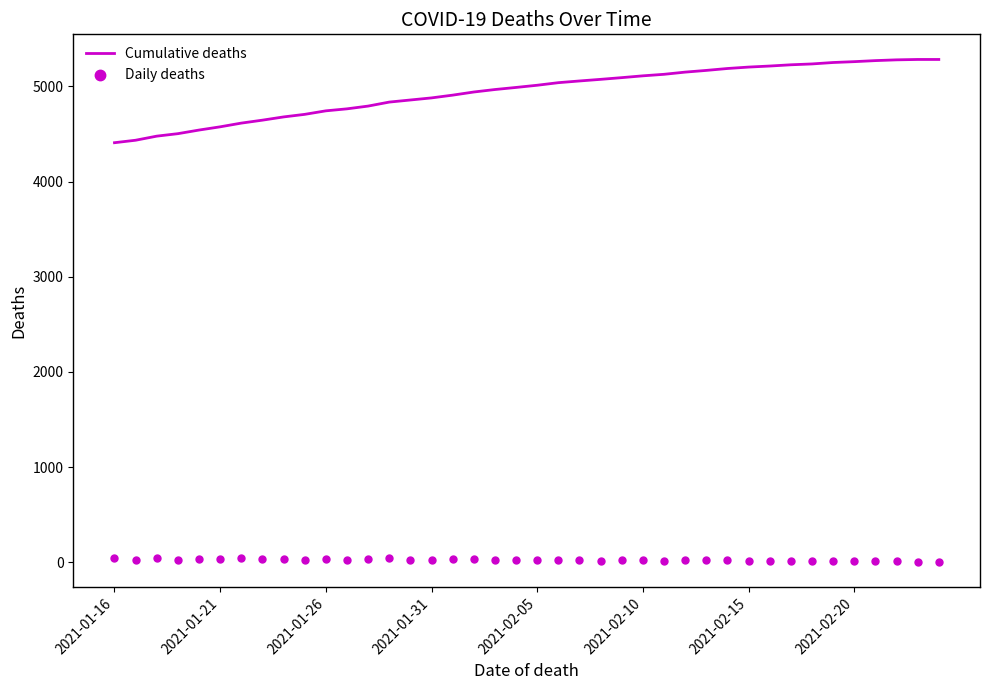

Which series reaches the maximum Y coordinate?

Cumulative deaths